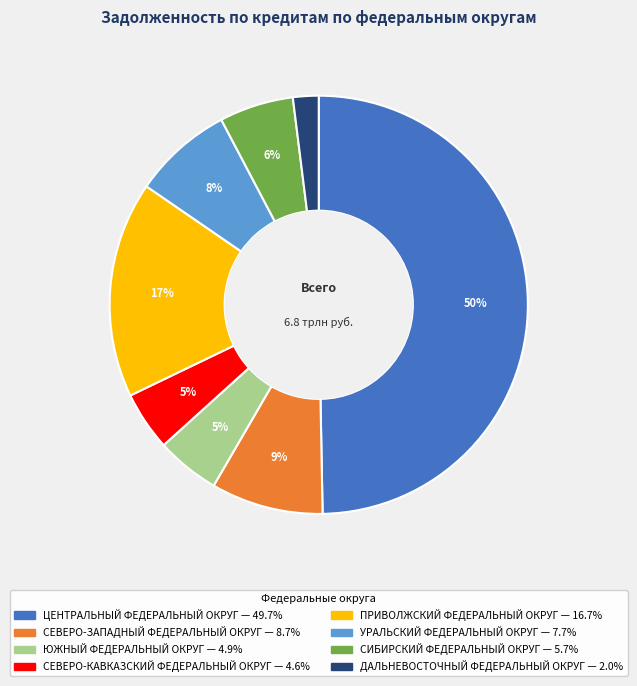

To the nearest percent, what is the combined percentage of ПРИВОЛЖСКИЙ ФЕДЕРАЛЬНЫЙ ОКРУГ and ЦЕНТРАЛЬНЫЙ ФЕДЕРАЛЬНЫЙ ОКРУГ?

66%